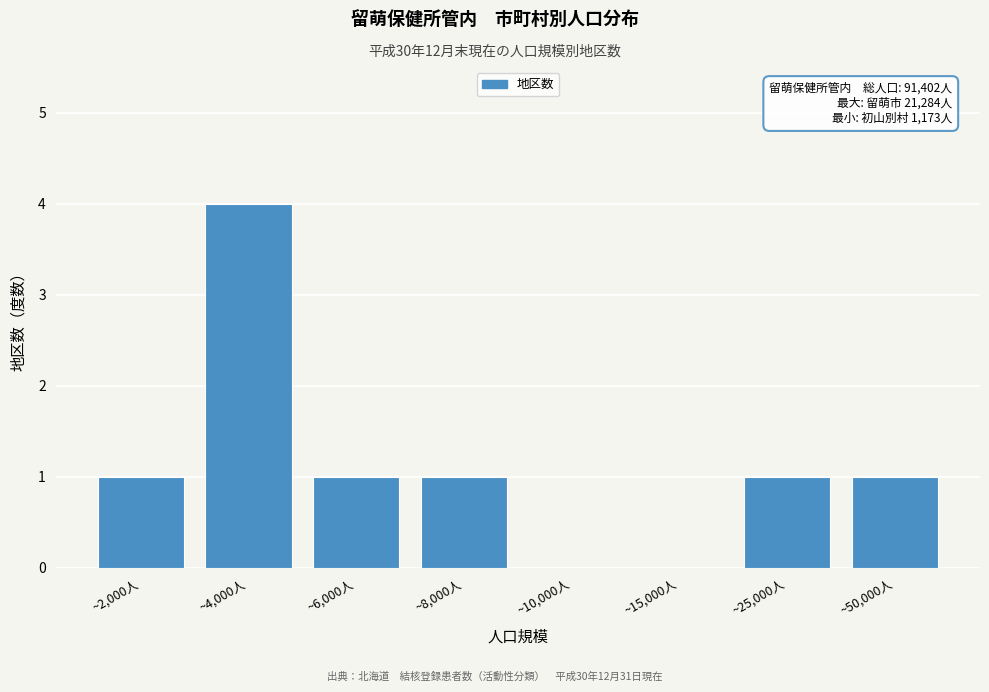

Reading left to right, extract all data points from this chart.

~2,000人=1	~4,000人=4	~6,000人=1	~8,000人=1	~10,000人=0	~15,000人=0	~25,000人=1	~50,000人=1